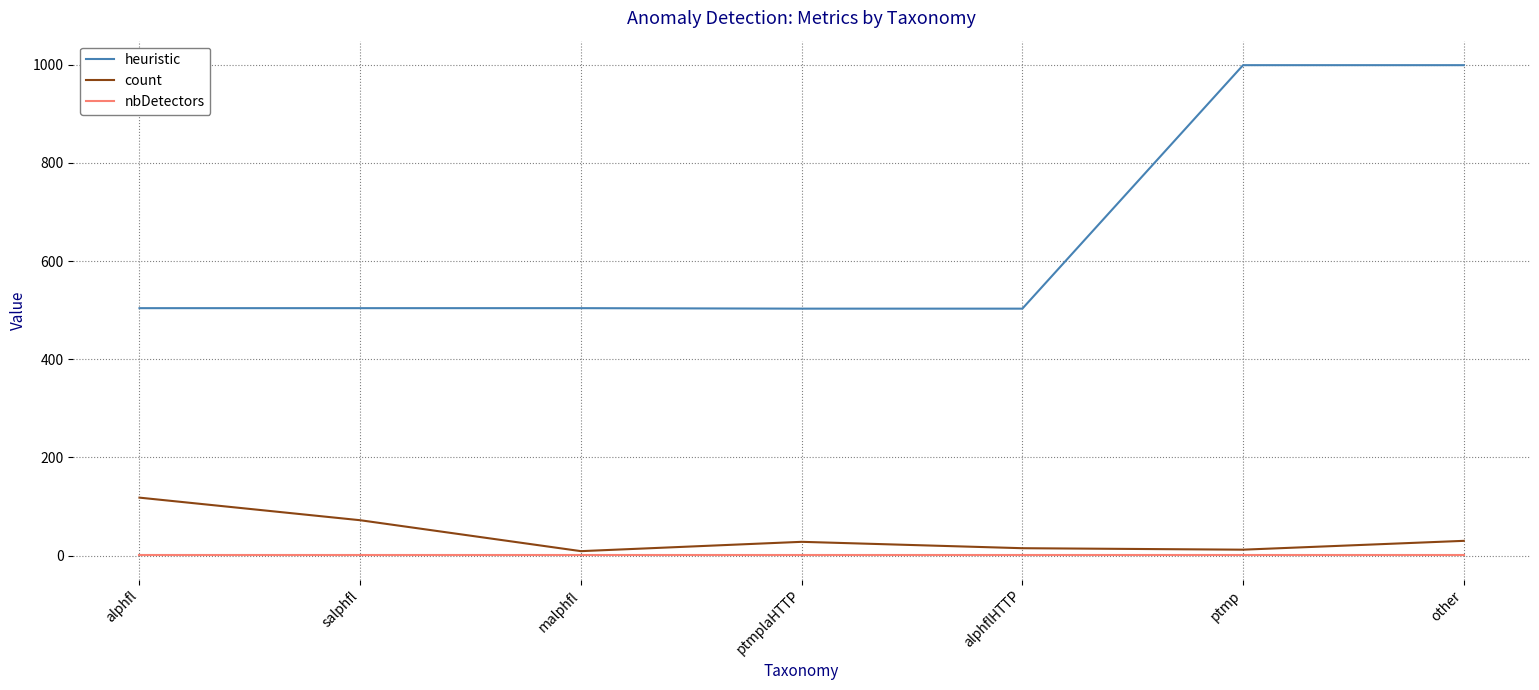

Is the value of heuristic at ptmp greater than the value of count at other?

Yes